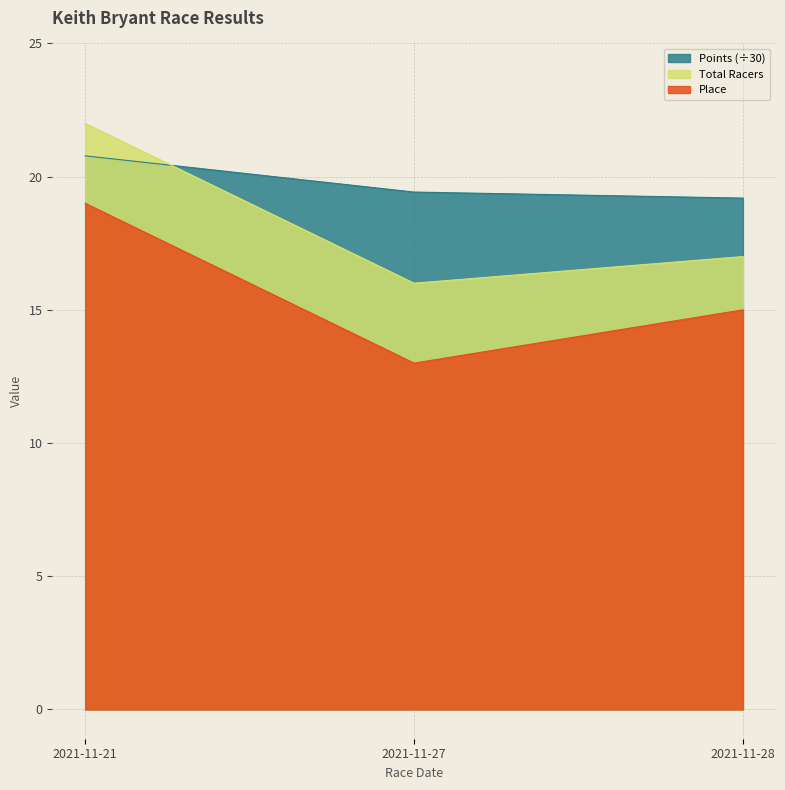

Reading left to right, transcribe all the data shown in this chart.

Place: 2021-11-21=19.0	2021-11-27=13.0	2021-11-28=15.0
Total Racers: 2021-11-21=22.0	2021-11-27=16.0	2021-11-28=17.0
Points: 2021-11-21=20.8	2021-11-27=19.4	2021-11-28=19.2